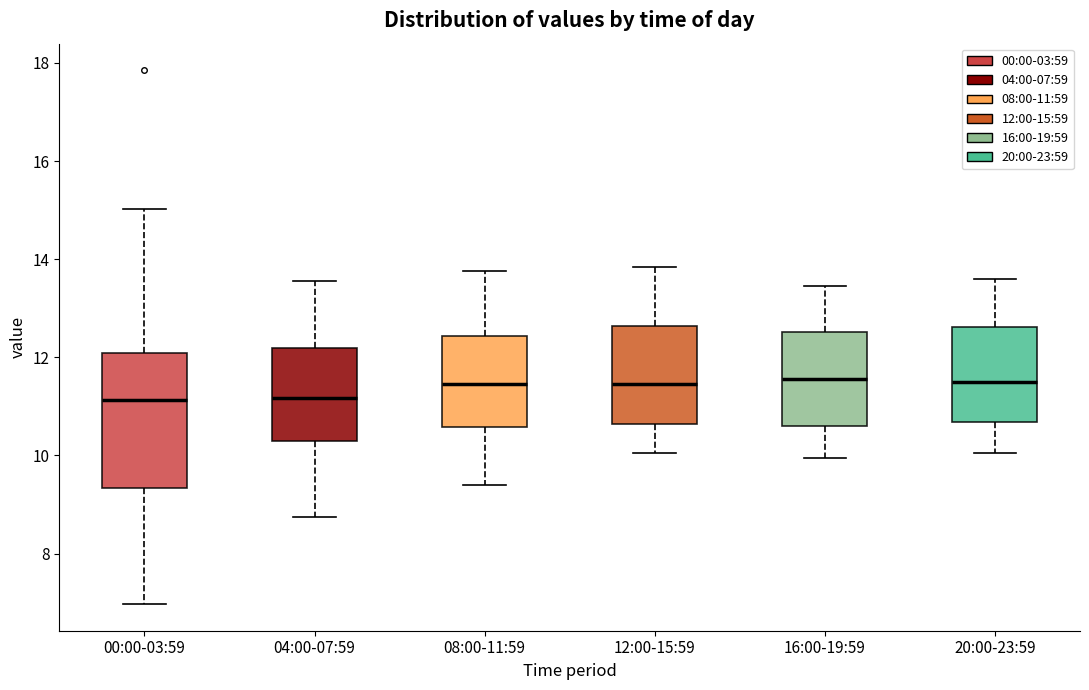

Where does the upper whisker of the box for 16:00-19:59 end on the y-axis? The values are not printed on the chart, so give them approximately, as read against the axis.

13.4